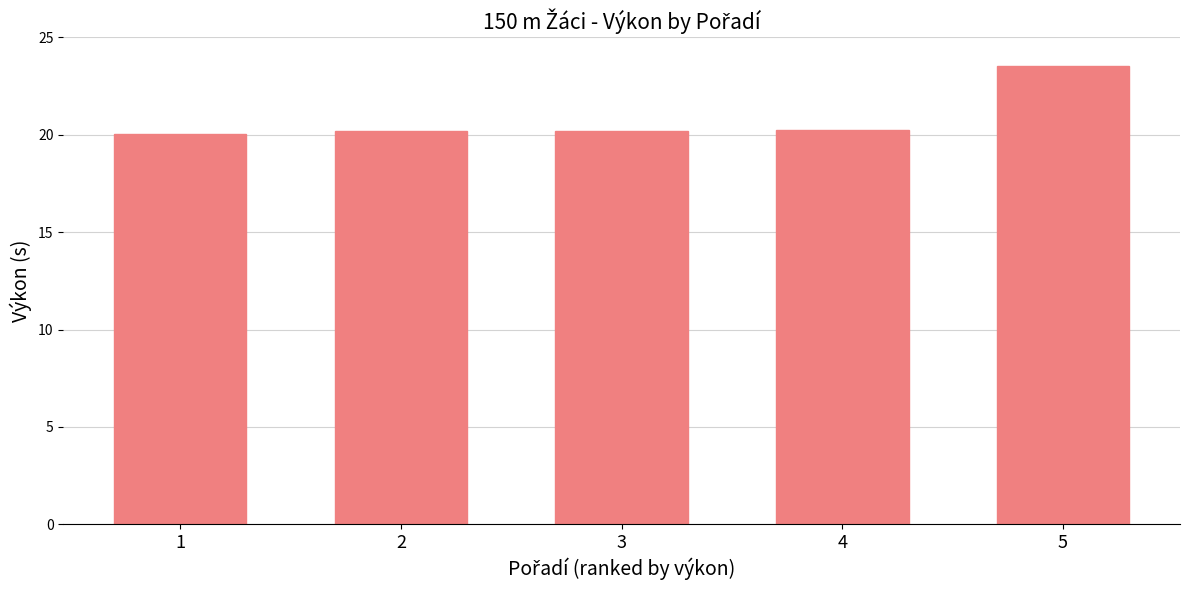

How many bars are there in total?

5